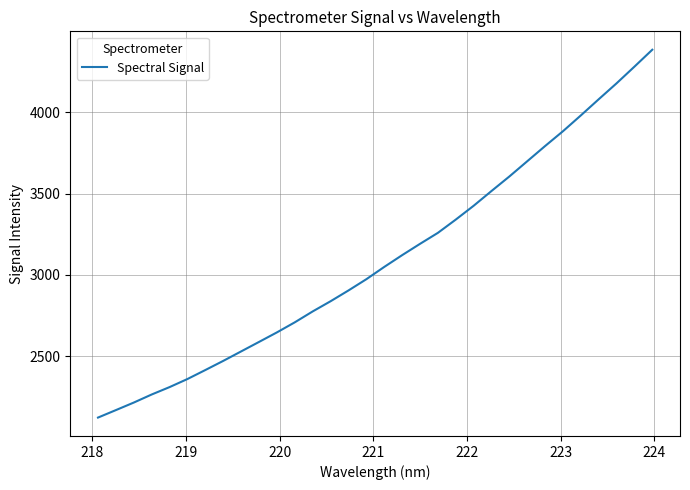

What is the greatest value displayed?

4385.0